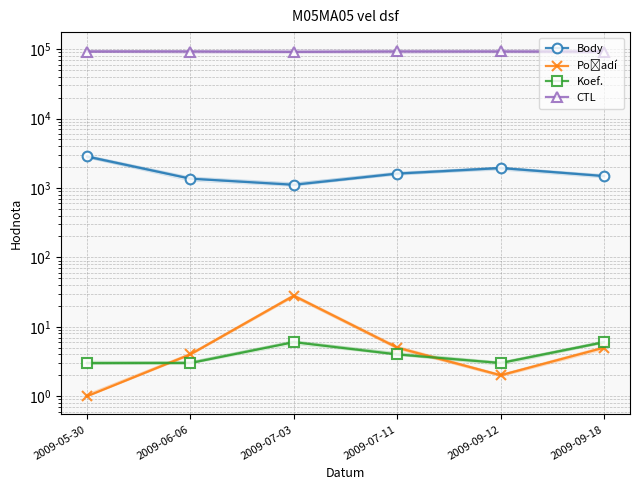

What is the label of the 3rd point from the right?

2009-07-11